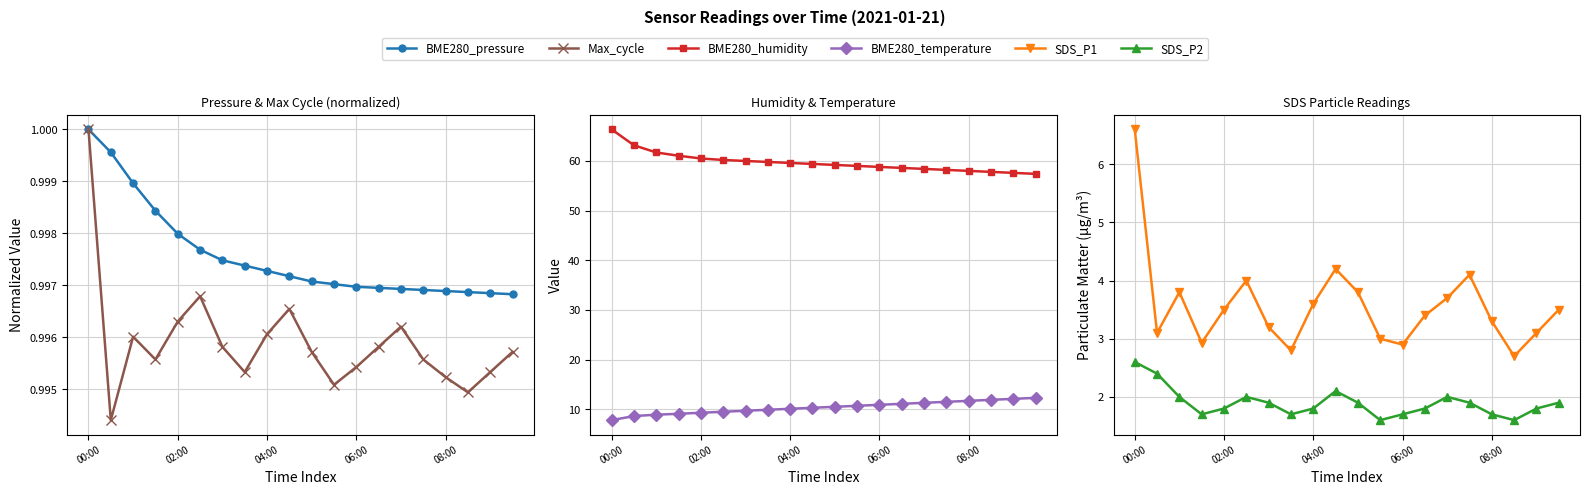

At which category is the sum across all series the highest?

00:00